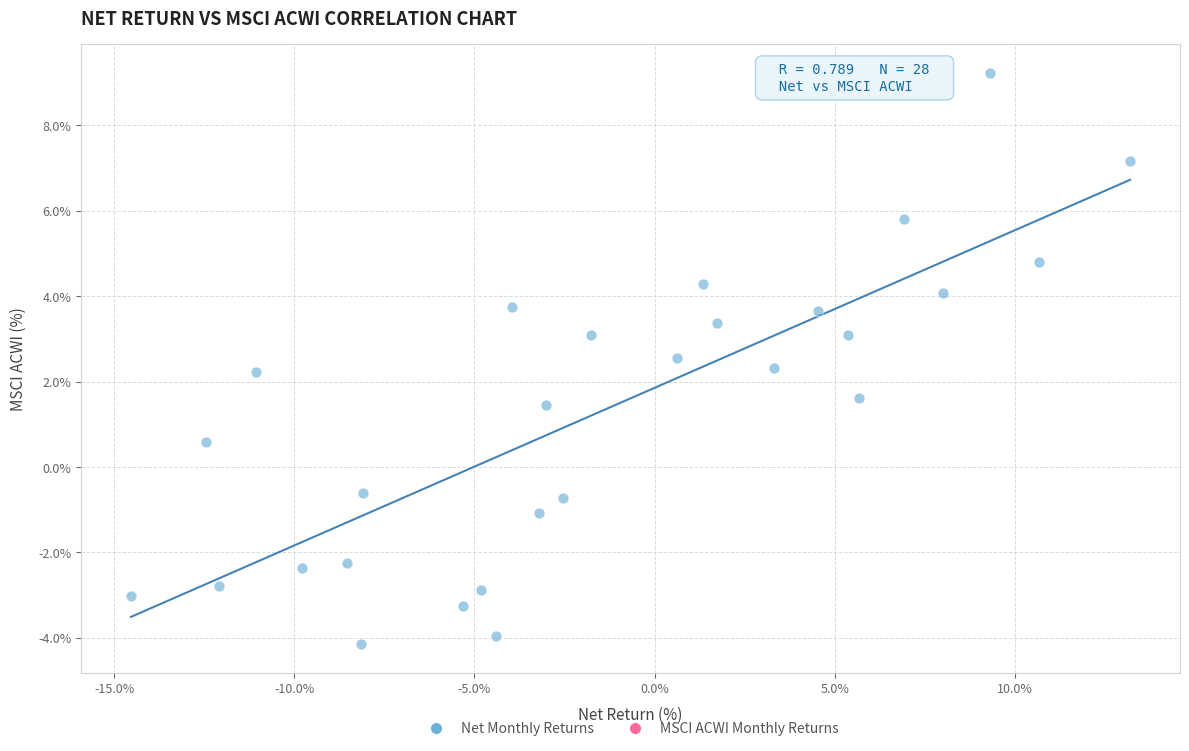

What is the range of Y values (max minus min)?

13.4